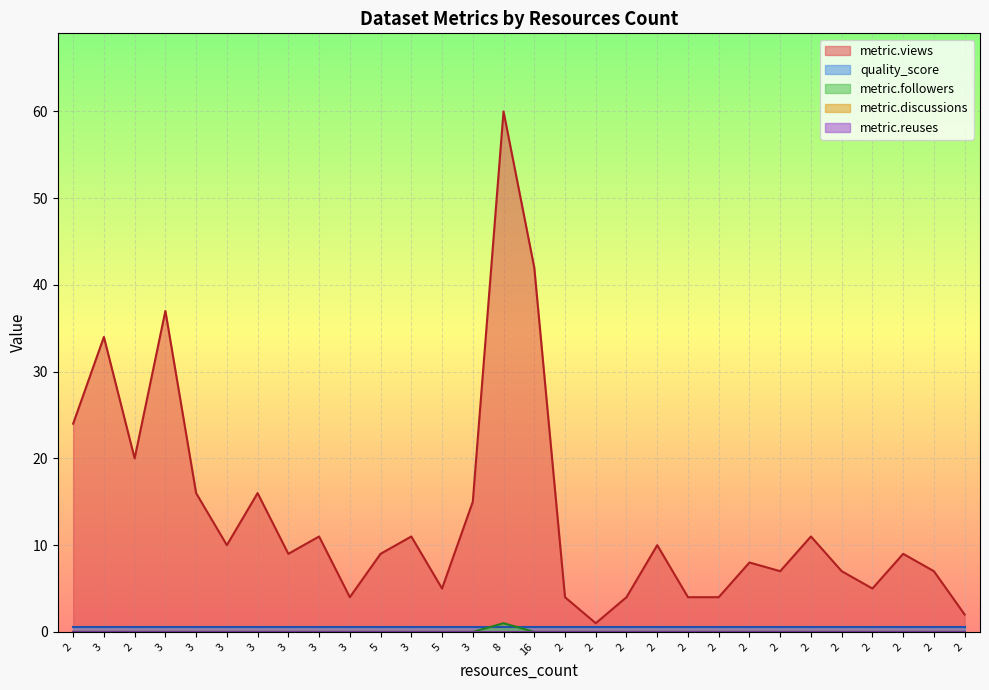

True or false: metric.followers and metric.reuses intersect in this chart.

False